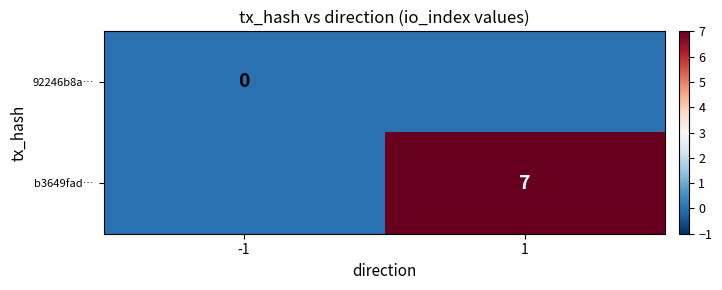

The value of b3649fad… at 1 is 2. True or false?

False